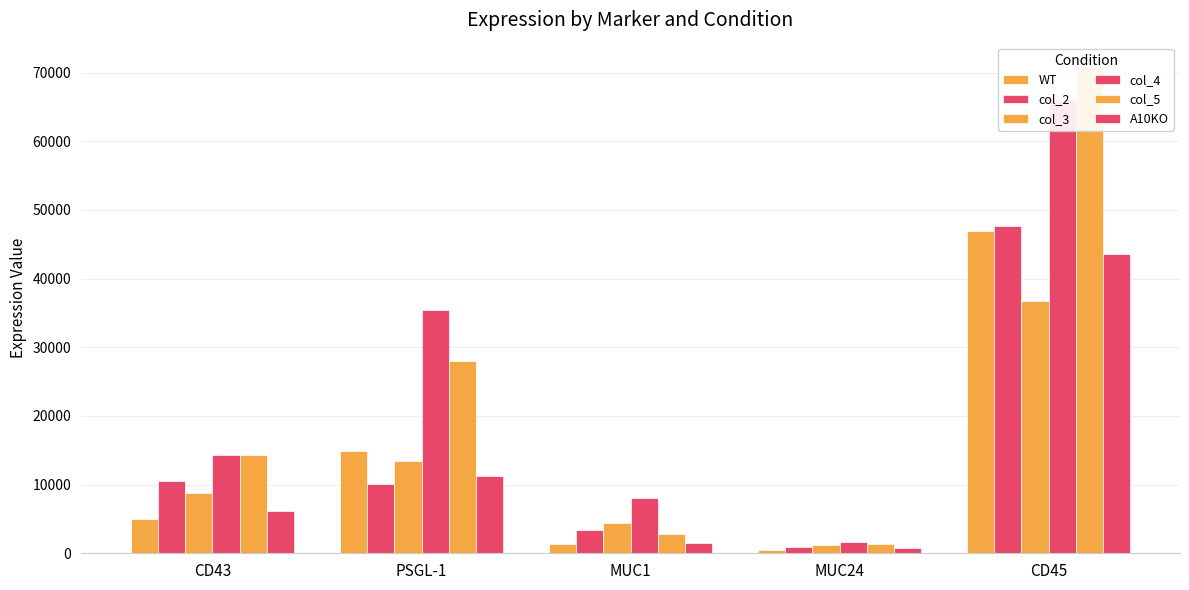

What is the greatest value displayed?

70803.7